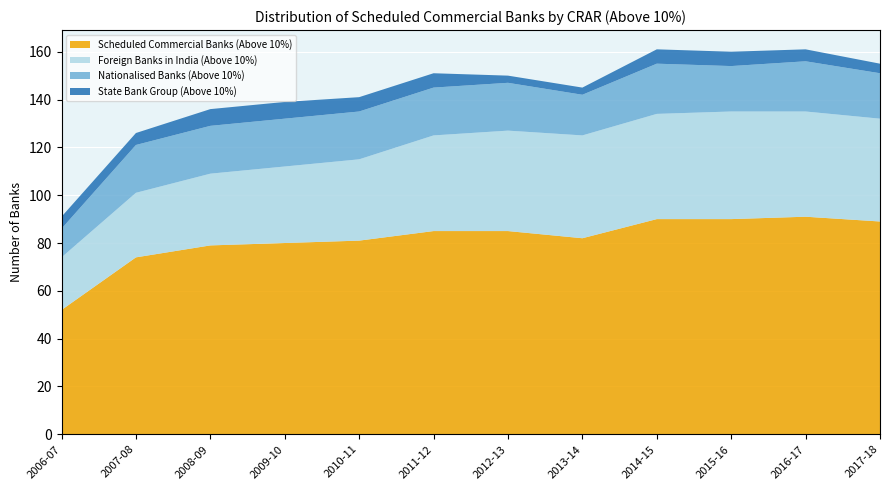

Reading right to left, transcribe all the data shown in this chart.

Scheduled Commercial Banks (Above 10%): 2017-18=89	2016-17=91	2015-16=90	2014-15=90	2013-14=82	2012-13=85	2011-12=85	2010-11=81	2009-10=80	2008-09=79	2007-08=74	2006-07=52
Foreign Banks in India (Above 10%): 2017-18=43	2016-17=44	2015-16=45	2014-15=44	2013-14=43	2012-13=42	2011-12=40	2010-11=34	2009-10=32	2008-09=30	2007-08=27	2006-07=22
Nationalised Banks (Above 10%): 2017-18=19	2016-17=21	2015-16=19	2014-15=21	2013-14=17	2012-13=20	2011-12=20	2010-11=20	2009-10=20	2008-09=20	2007-08=20	2006-07=12
State Bank Group (Above 10%): 2017-18=4	2016-17=5	2015-16=6	2014-15=6	2013-14=3	2012-13=3	2011-12=6	2010-11=6	2009-10=7	2008-09=7	2007-08=5	2006-07=5